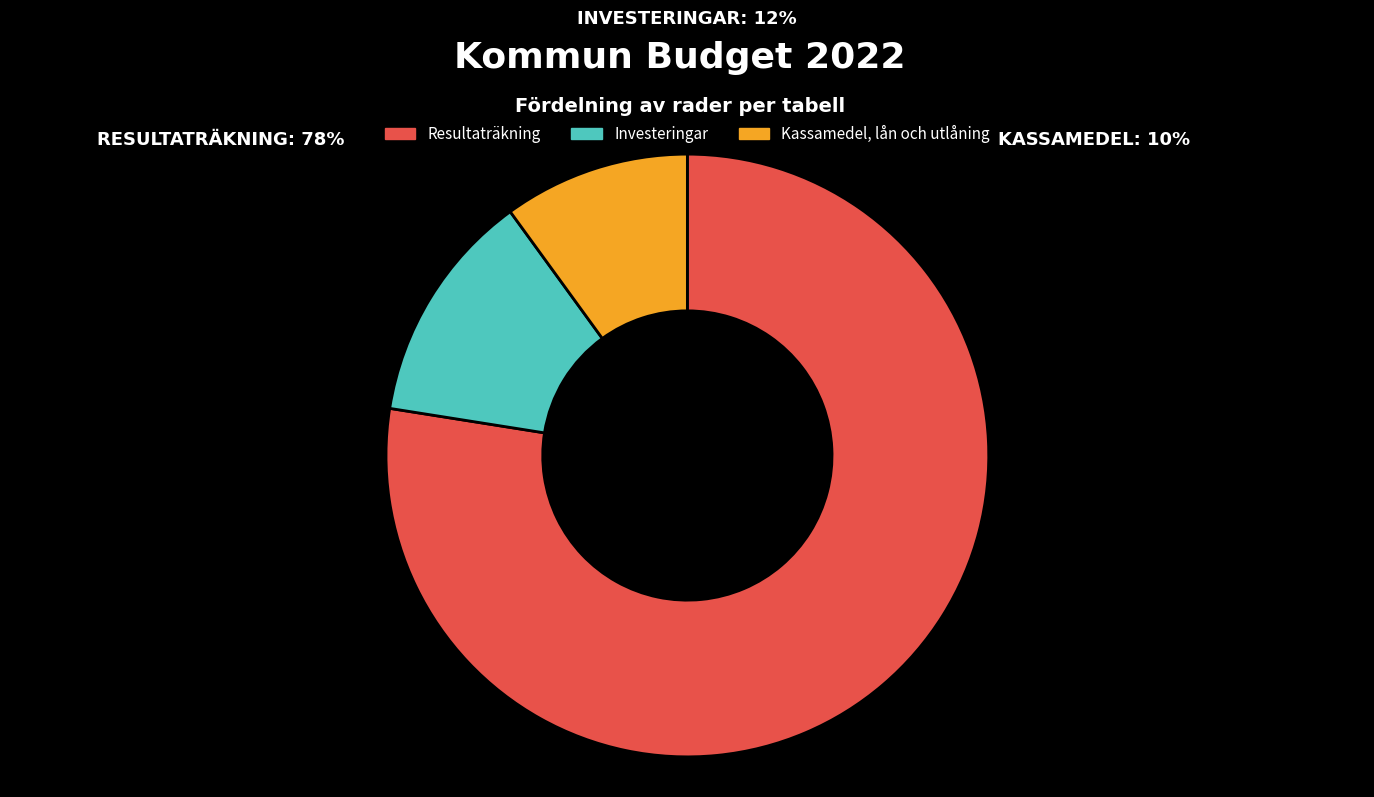

Rank the categories by value from lowest to highest.

Kassamedel, lån och utlåning, Investeringar, Resultaträkning